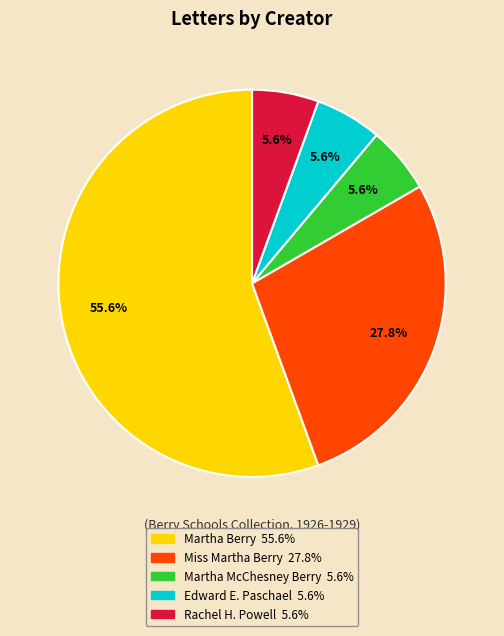

True or false: Rachel H. Powell accounts for 6% of the total.

True